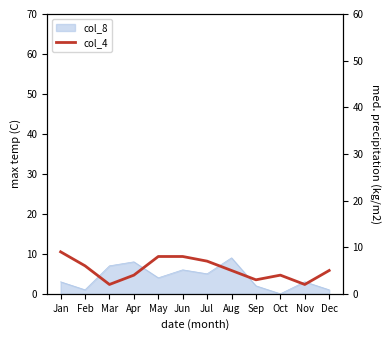

How many data points are above 5?

5